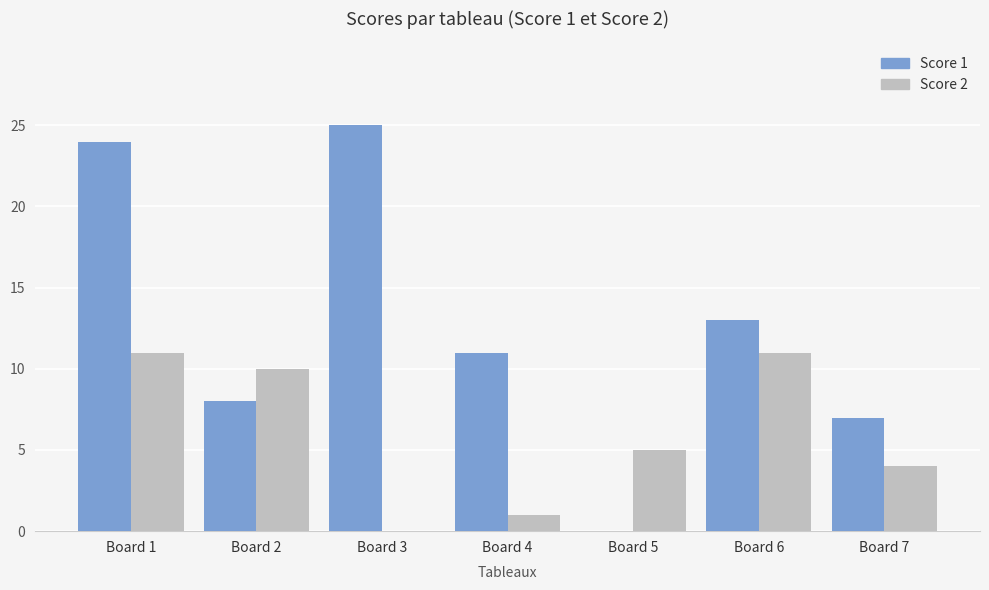

What is the sum of all Score 1 values?

88